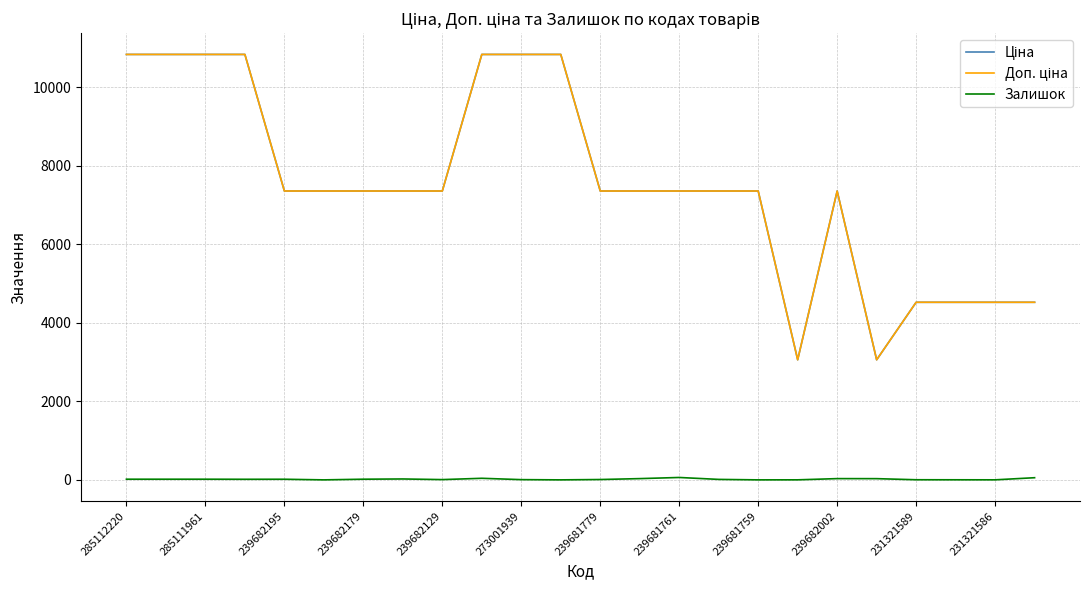

What is the greatest value displayed?

10840.1